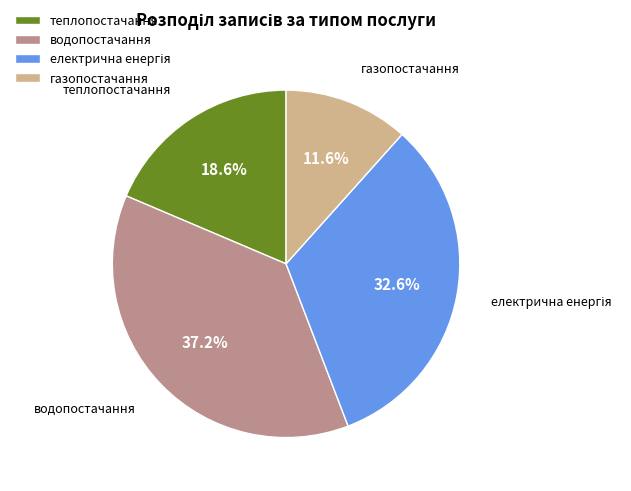

Which category has the smallest portion of the pie?

газопостачання